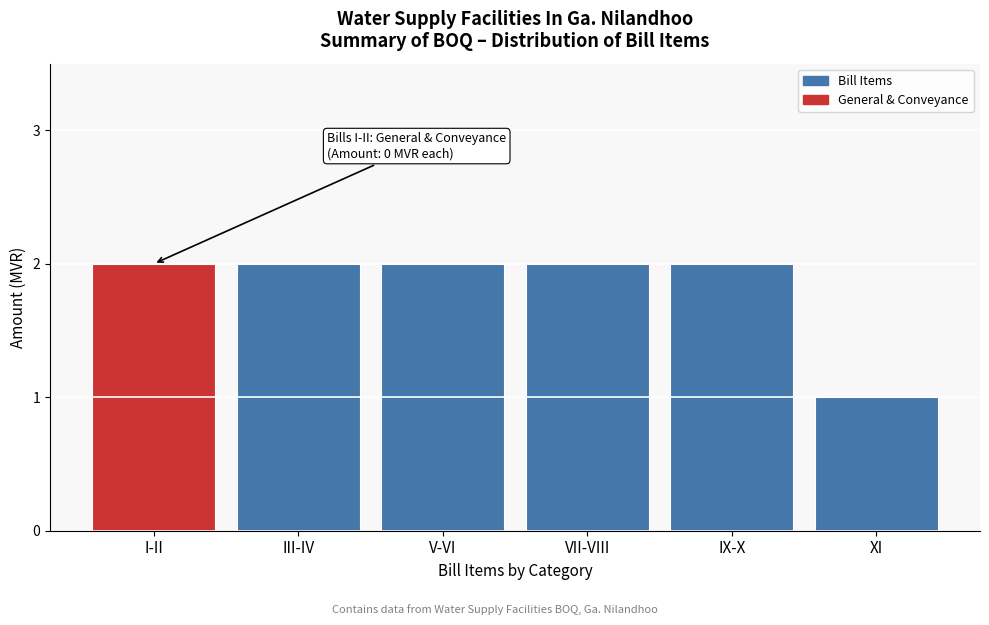

Reading right to left, what are all the values shown in this chart?

XI=1	IX-X=2	VII-VIII=2	V-VI=2	III-IV=2	I-II=2